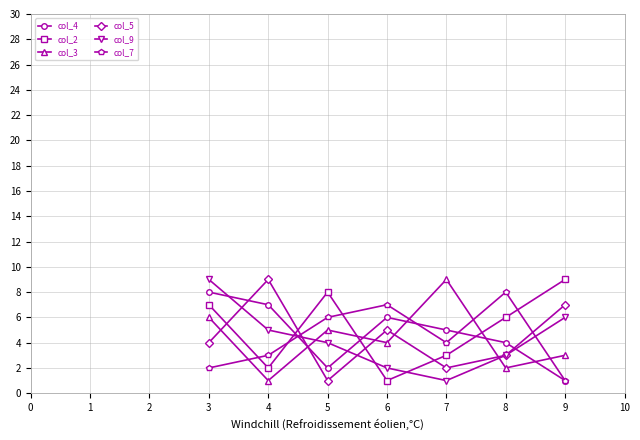

Count the number of data series in this chart.

6